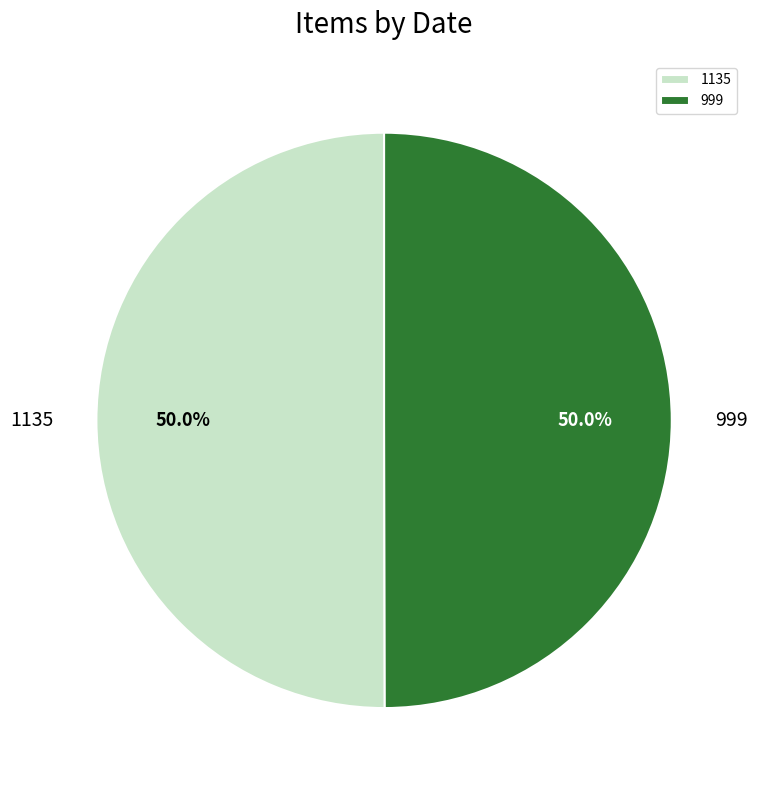

Approximately how many times larger is the value at 999 compared to 1135?

1.0